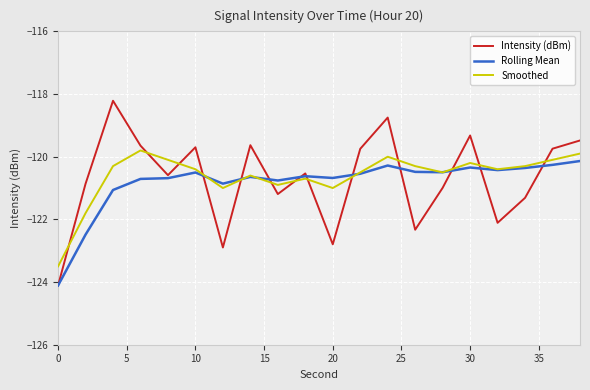

Which series has the largest range (max minus min)?

Intensity (dBm)